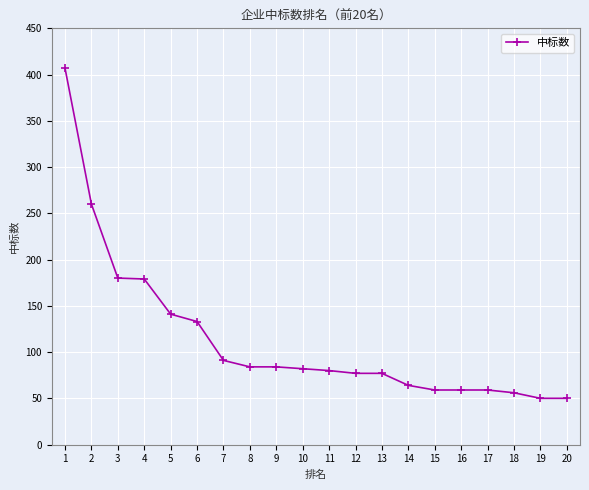

Between 12 and 10, which is larger?

10